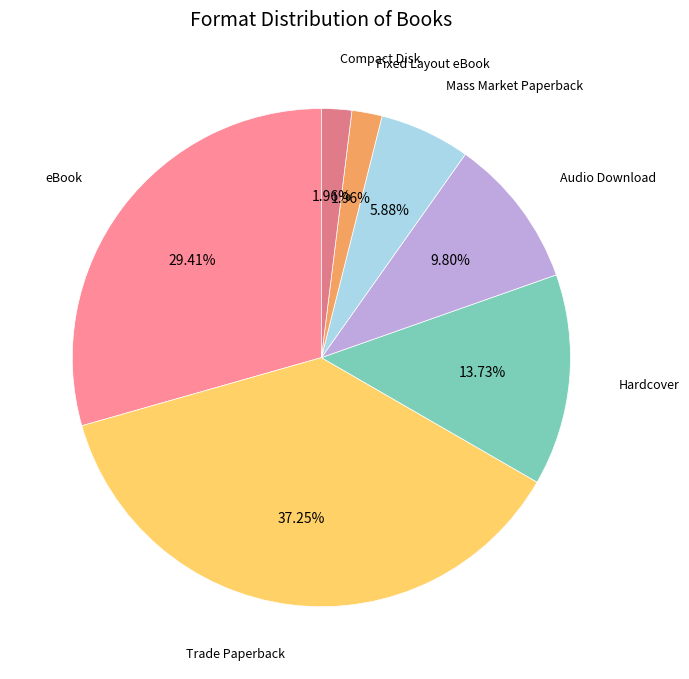

Is there a majority slice in this chart?

No